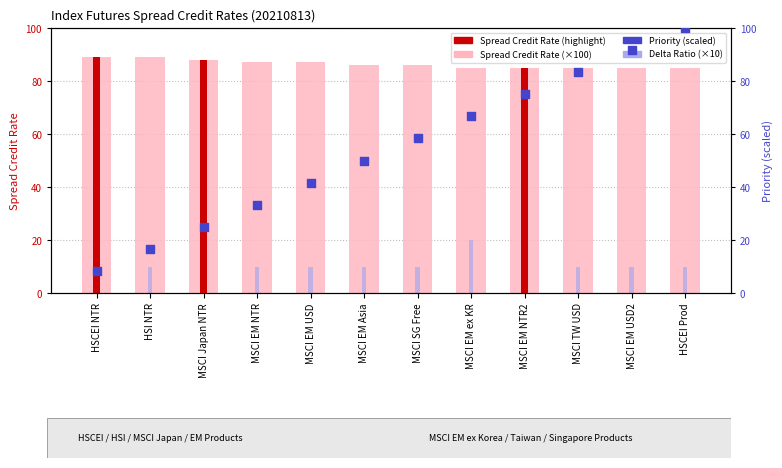

What is the total value across all series at MSCI EM Asia?

146.0